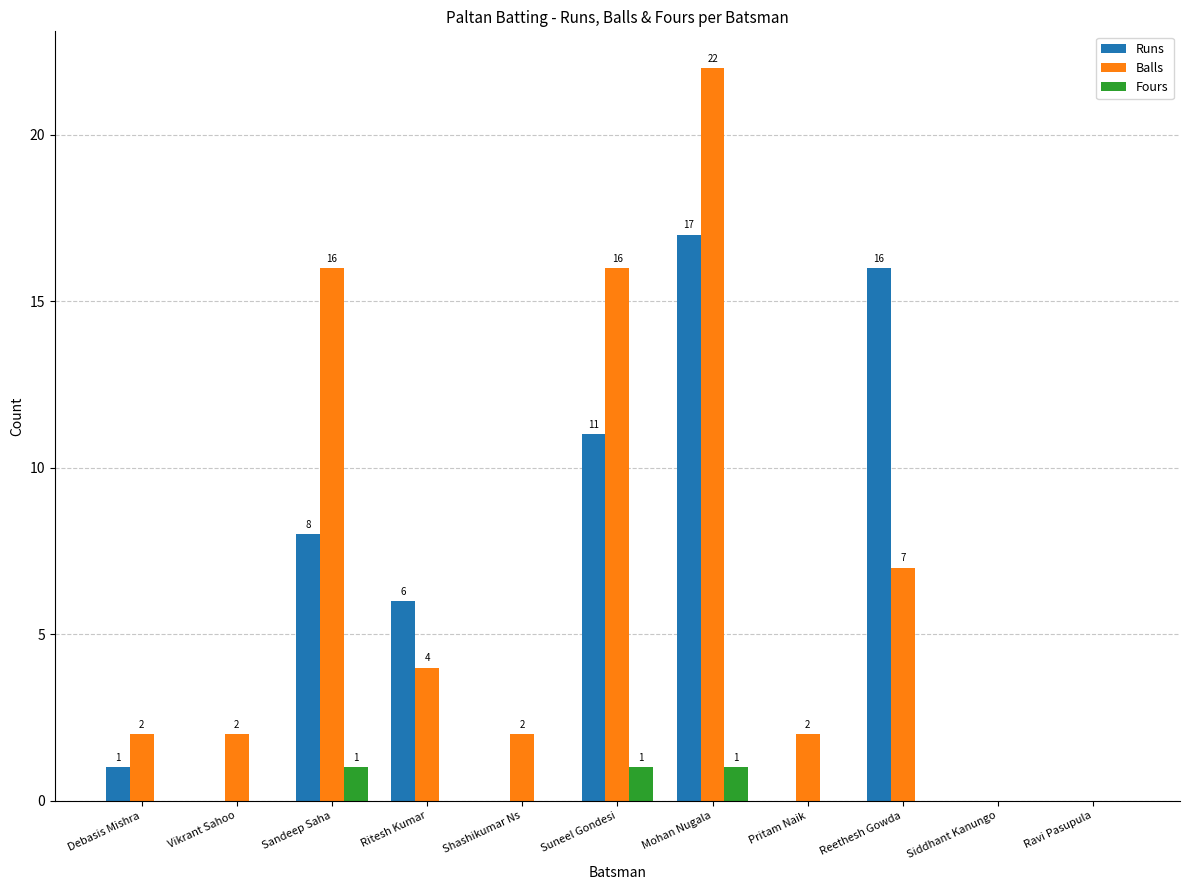

What is the sum of all Fours values?

3